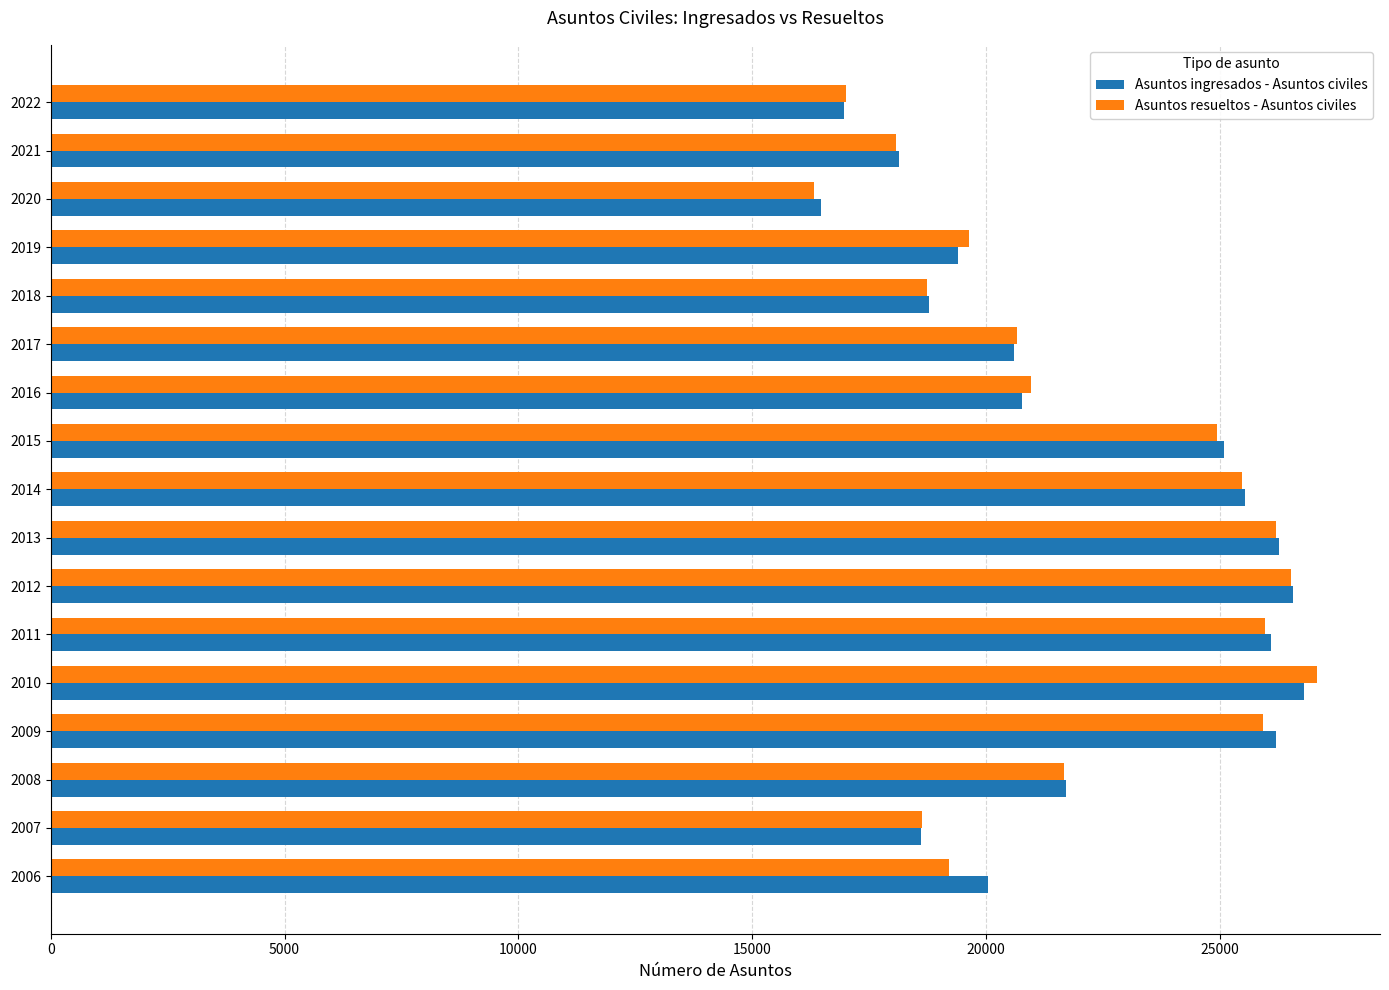

What is the total value across all series at 2020?

32802